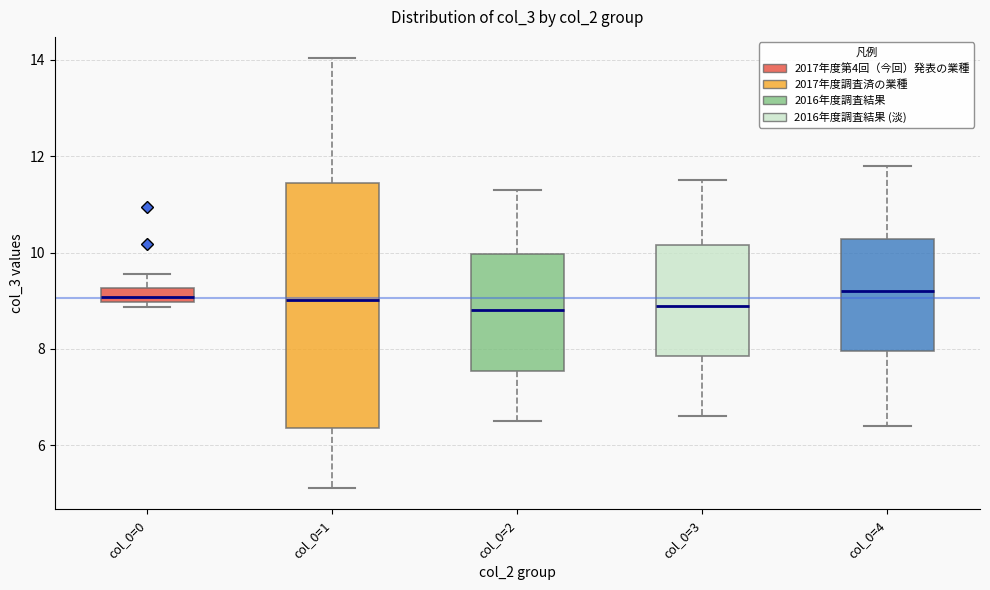

Where is the upper edge of the box for col_0=4 on the y-axis? The values are not printed on the chart, so give them approximately, as read against the axis.

10.2